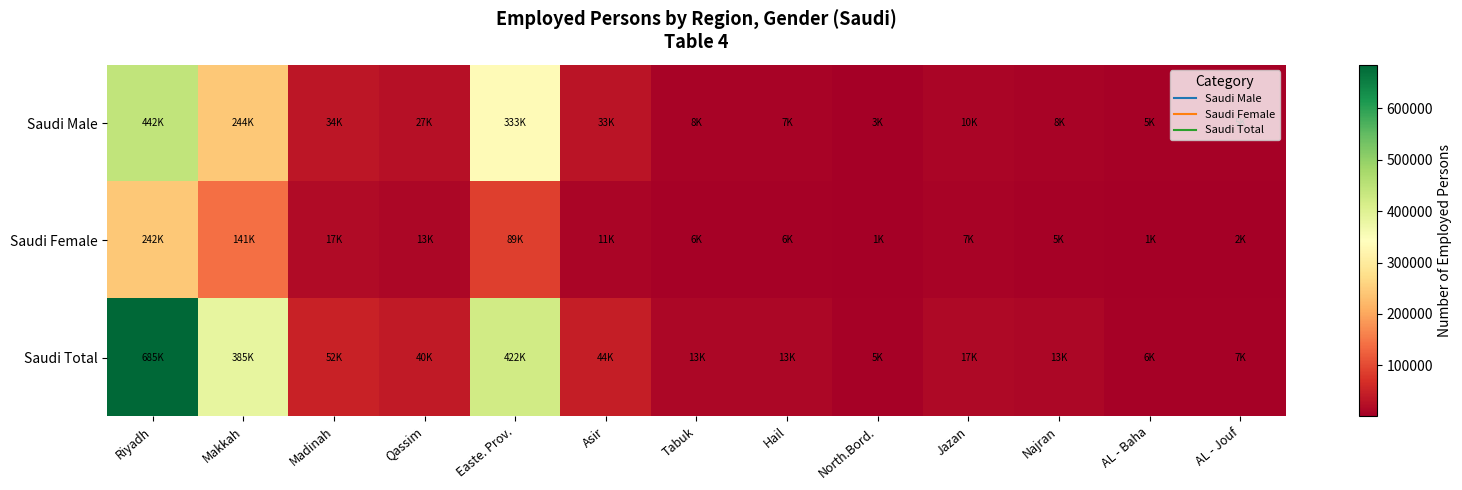

How many data points does each series have?

13